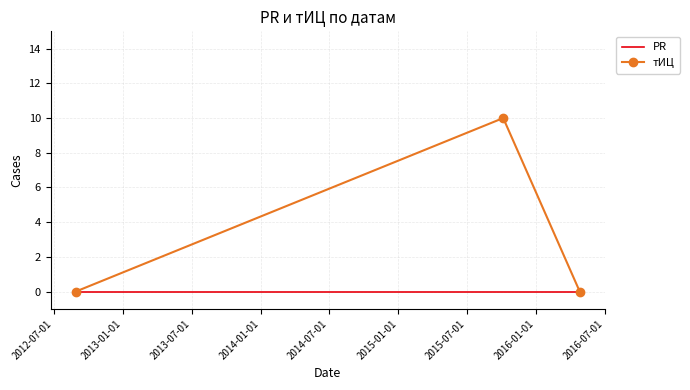

Which series has the largest range (max minus min)?

тИЦ